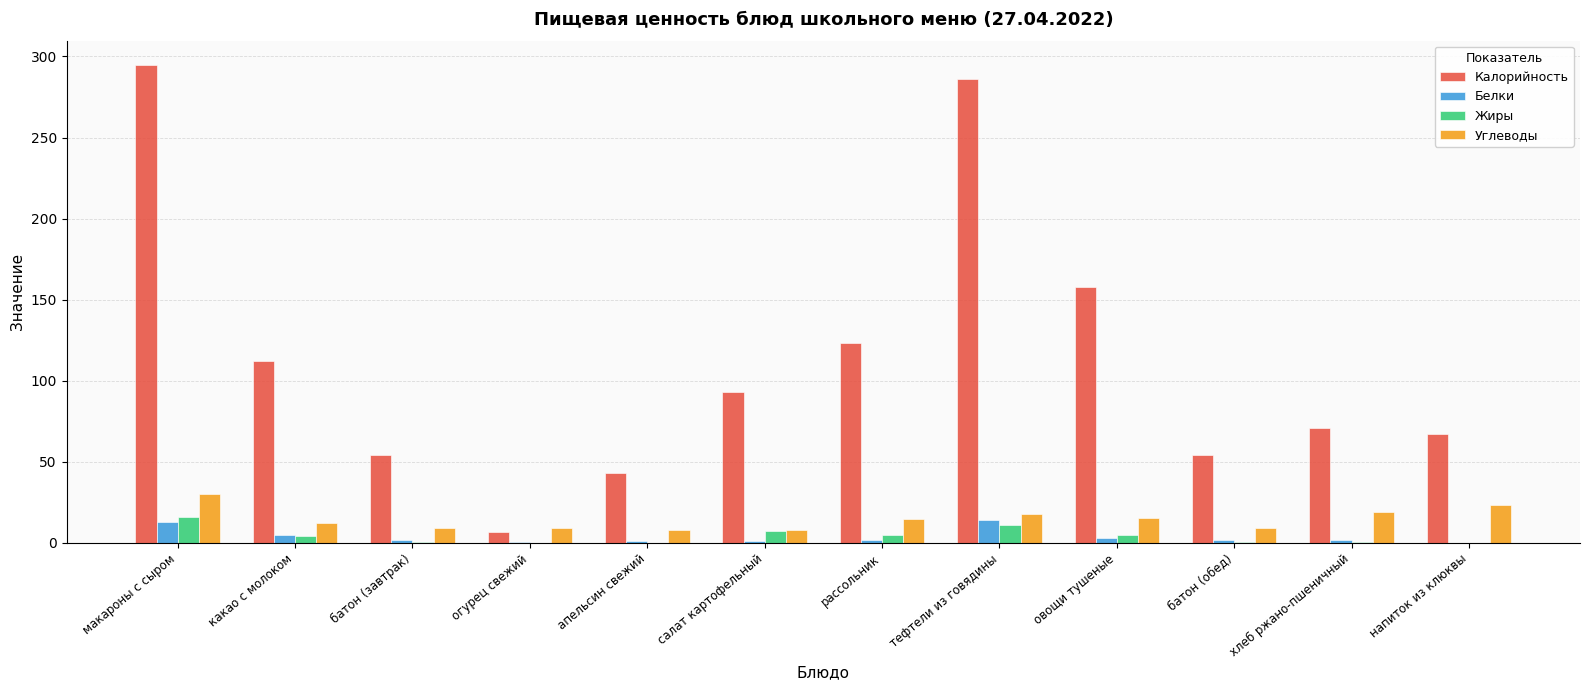

Which series changed the most between макароны с сыром and овощи тушеные?

Калорийность